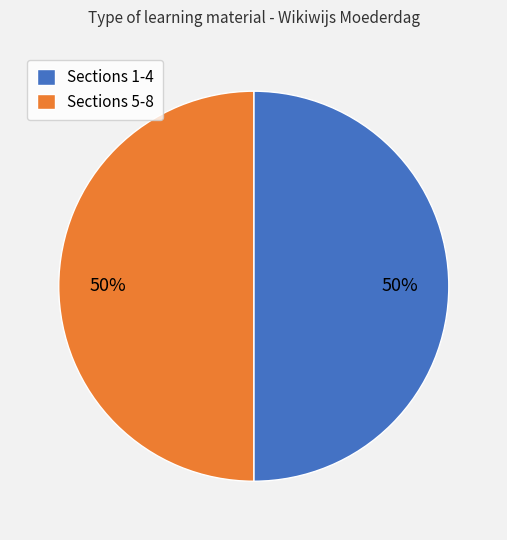

What is the ratio of the value at Sections 1-4 to the value at Sections 5-8?

1.0